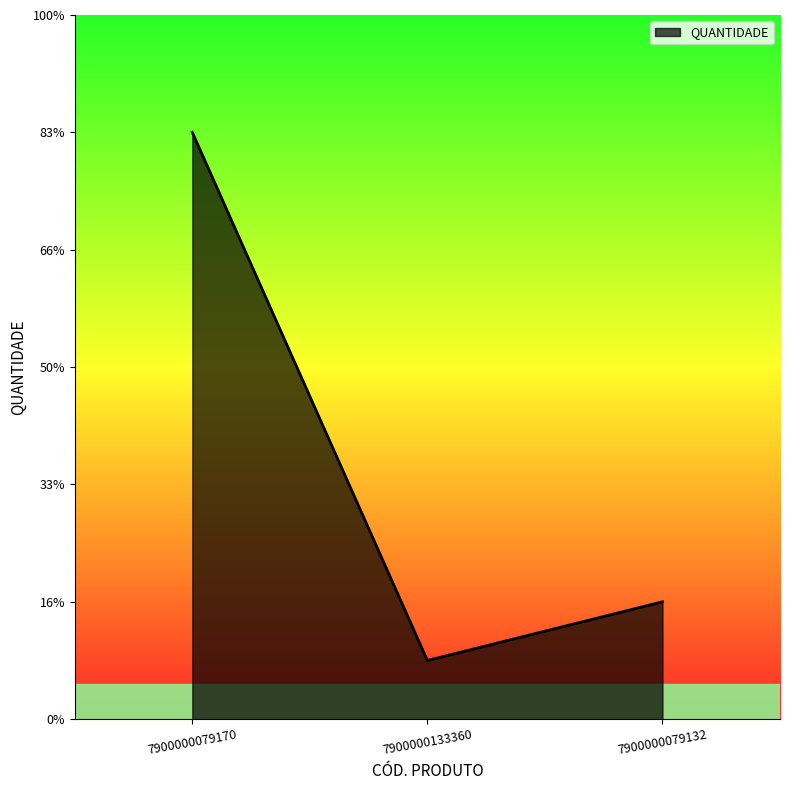

Does the chart display data point markers on the line(s)?

No